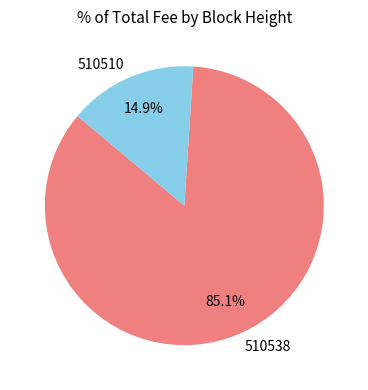

Rank the categories by value from highest to lowest.

510538, 510510